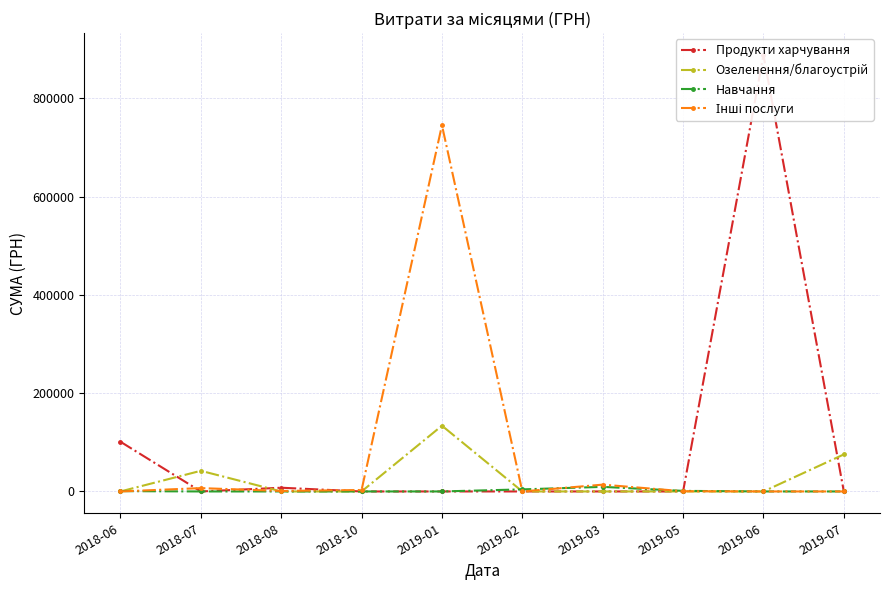

What is the difference between the second highest and minimum values in the Озеленення/благоустрій series?

75363.4